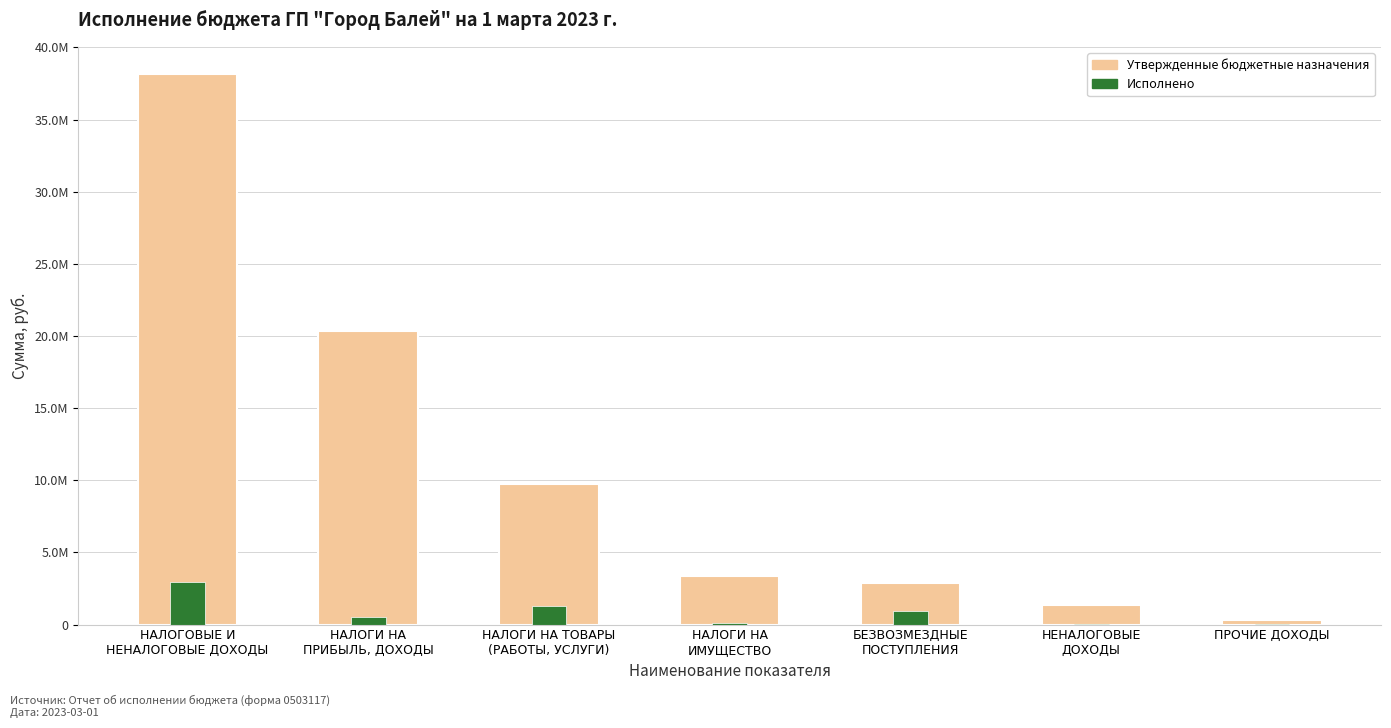

How many categories are shown in the chart?

7